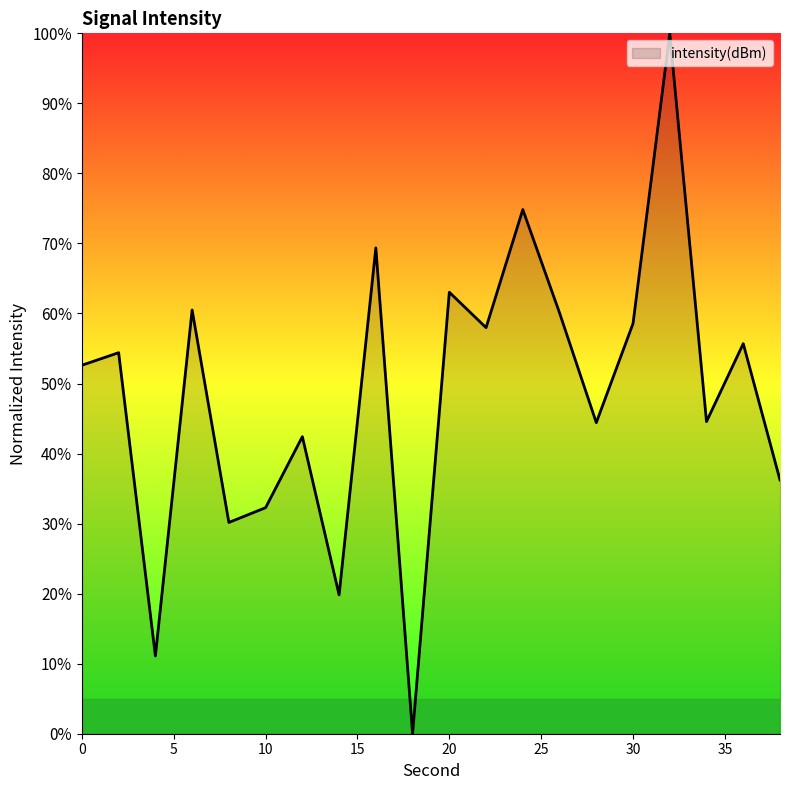

What is the difference between the maximum and minimum values?

100.0